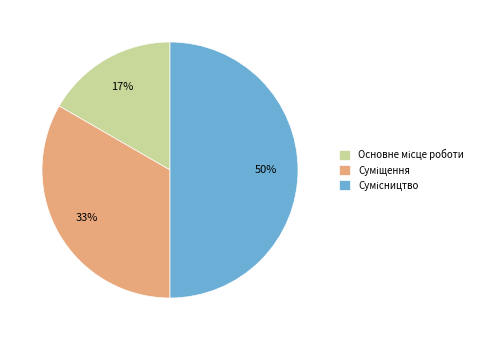

To the nearest percent, what is the average slice percentage?

33%